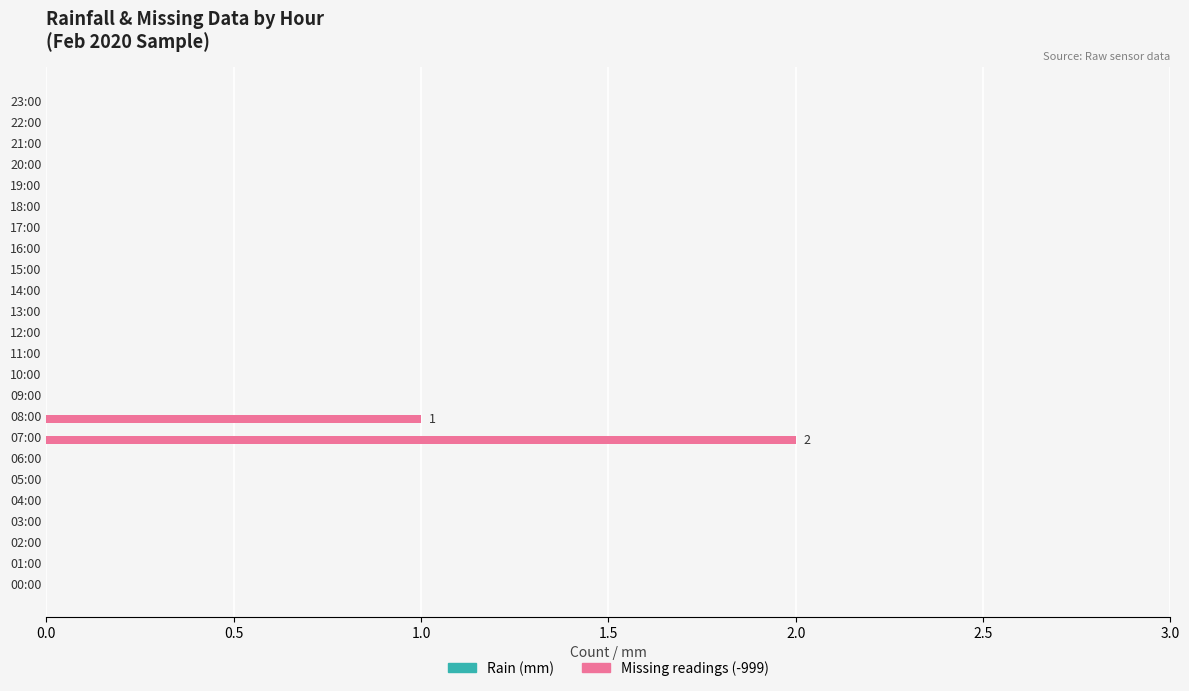

Reading bottom to top, transcribe all the data shown in this chart.

00:00=0	01:00=0	02:00=0	03:00=0	04:00=0	05:00=0	06:00=0	07:00=2	08:00=1	09:00=0	10:00=0	11:00=0	12:00=0	13:00=0	14:00=0	15:00=0	16:00=0	17:00=0	18:00=0	19:00=0	20:00=0	21:00=0	22:00=0	23:00=0